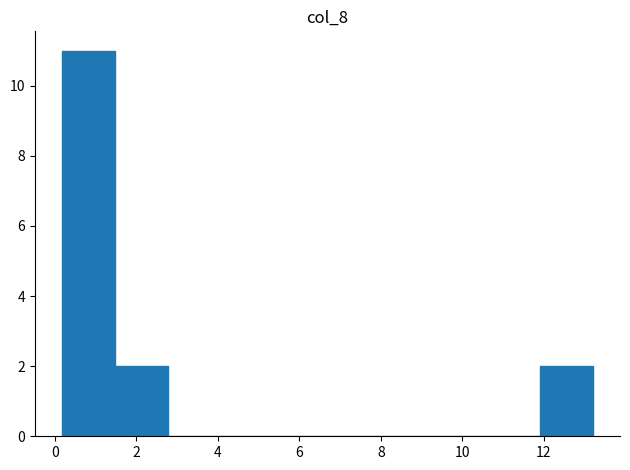

Over which range of the x-axis is the bar tallest?

0.2 to 1.4